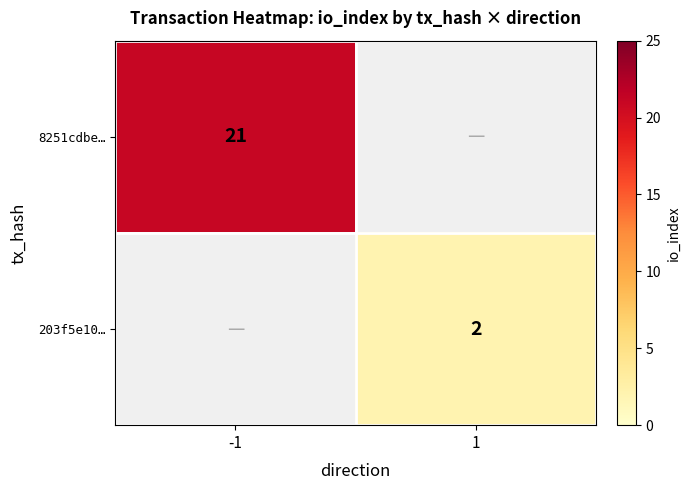

True or false: 8251cdbe… has a value of 21 at -1.

True